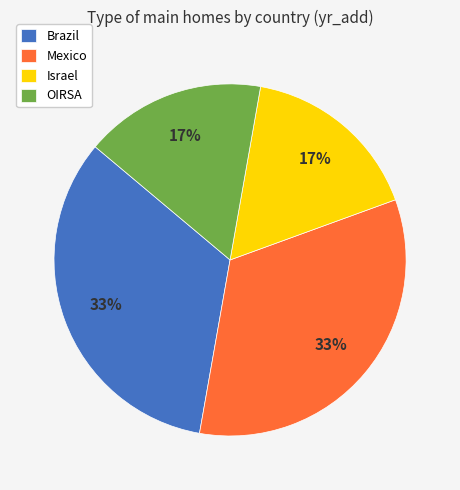

To the nearest percent, what is the average slice percentage?

25%